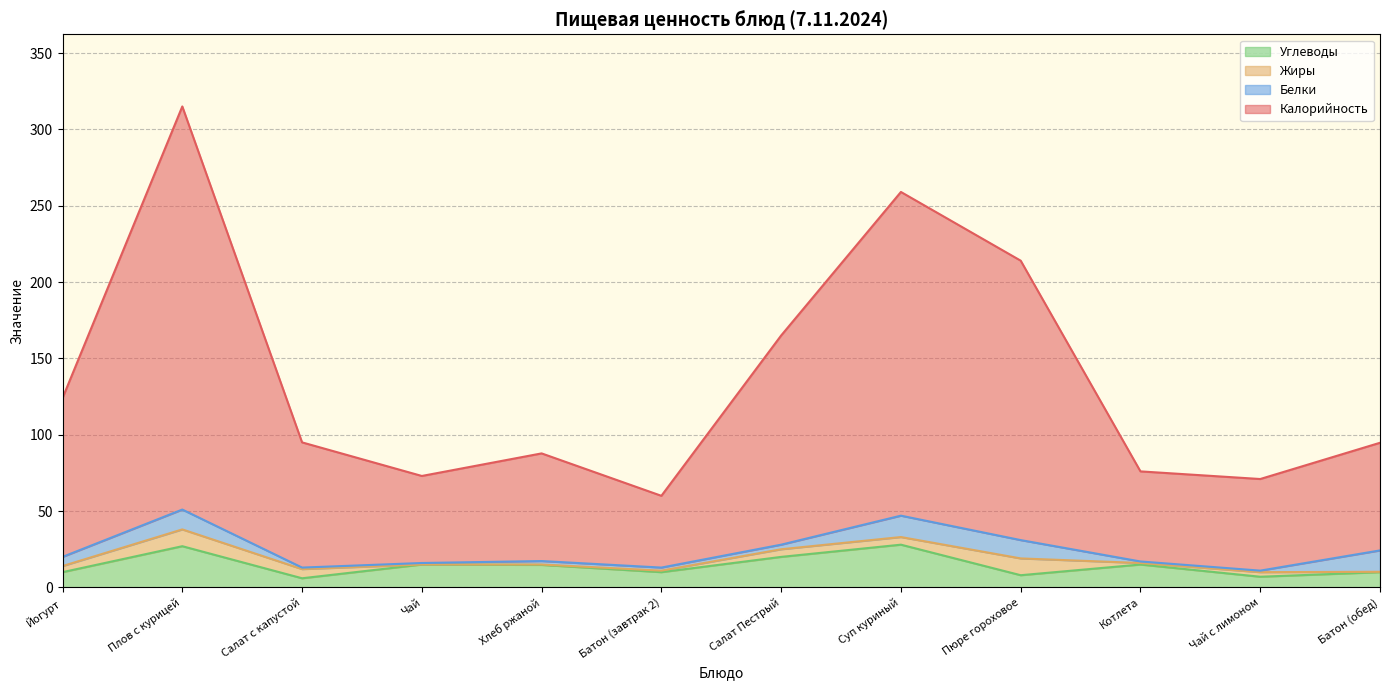

What is the maximum value shown in the chart?

315.0